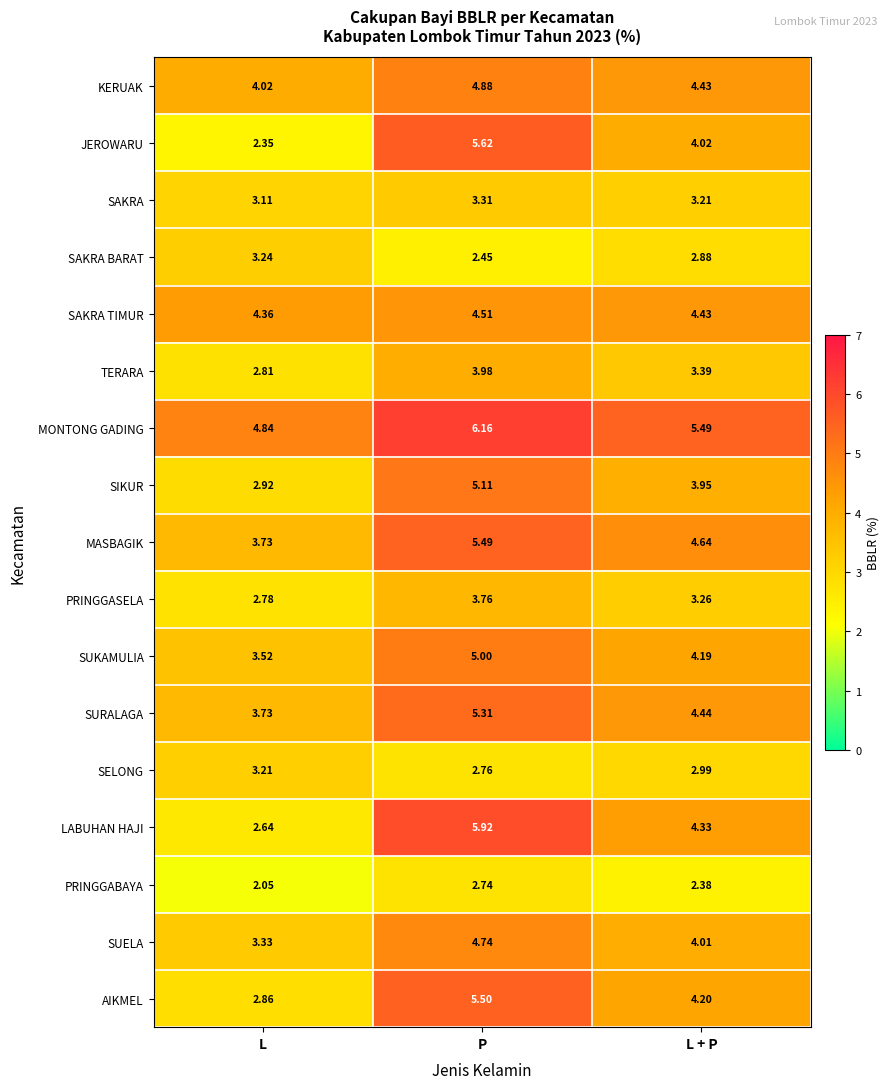

Which series changed the most between P and L + P?

JEROWARU